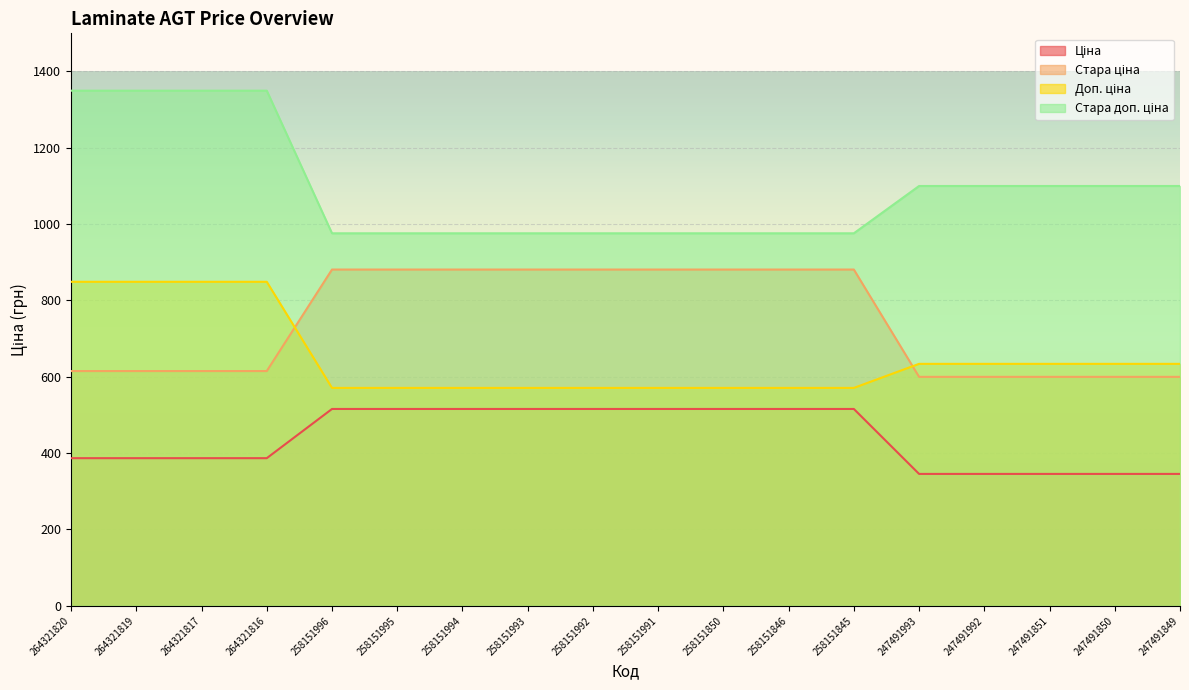

How many lines are shown in the chart?

4